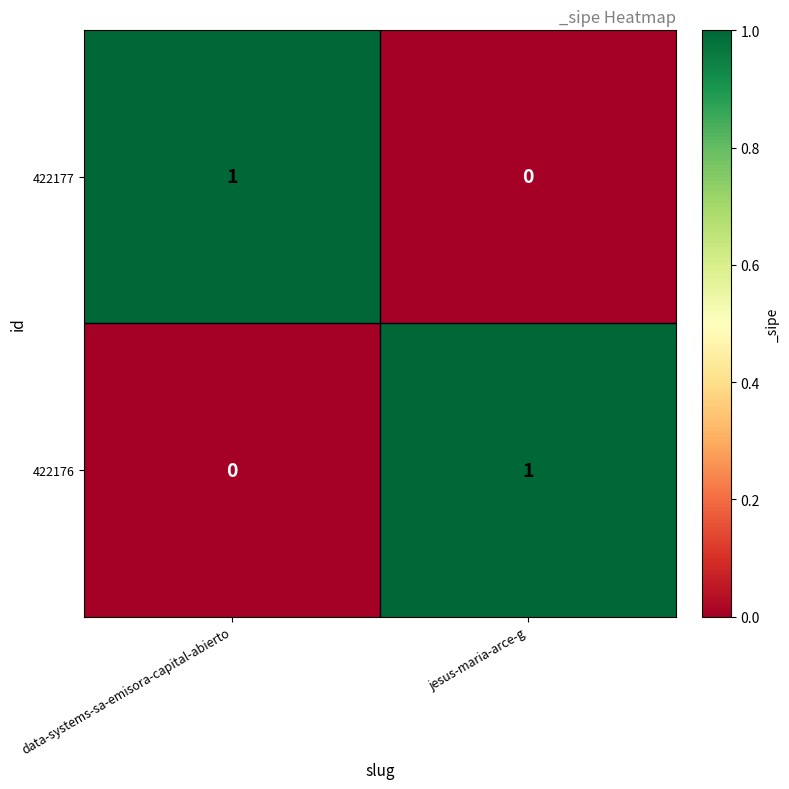

Is the value of 422176 at jesus-maria-arce-g greater than the value of 422177 at jesus-maria-arce-g?

Yes